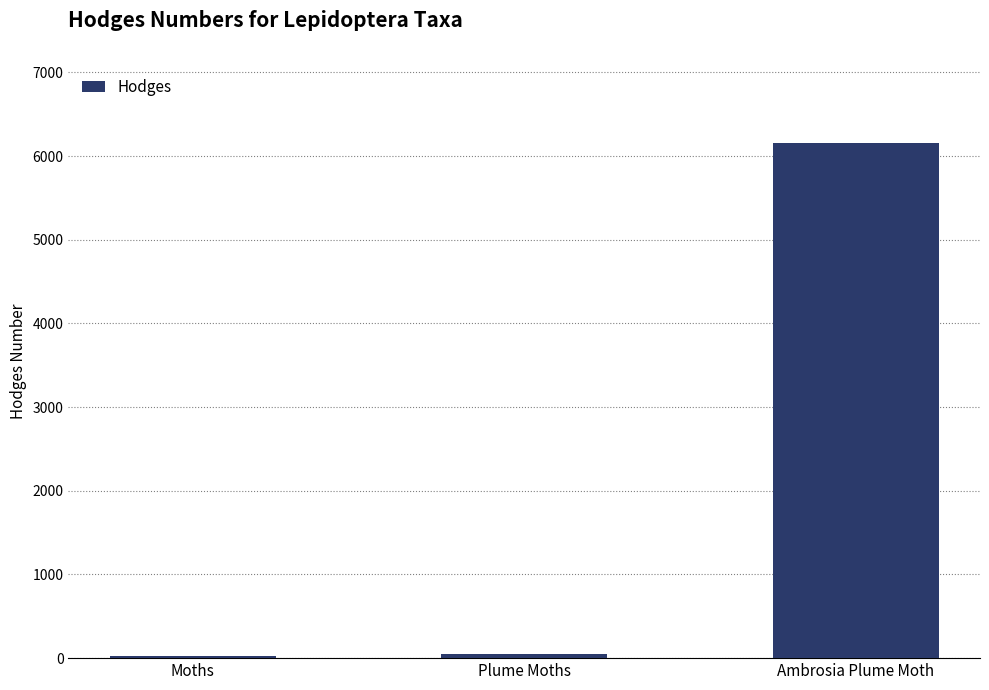

At which label is the value closest to 3094?

Plume Moths